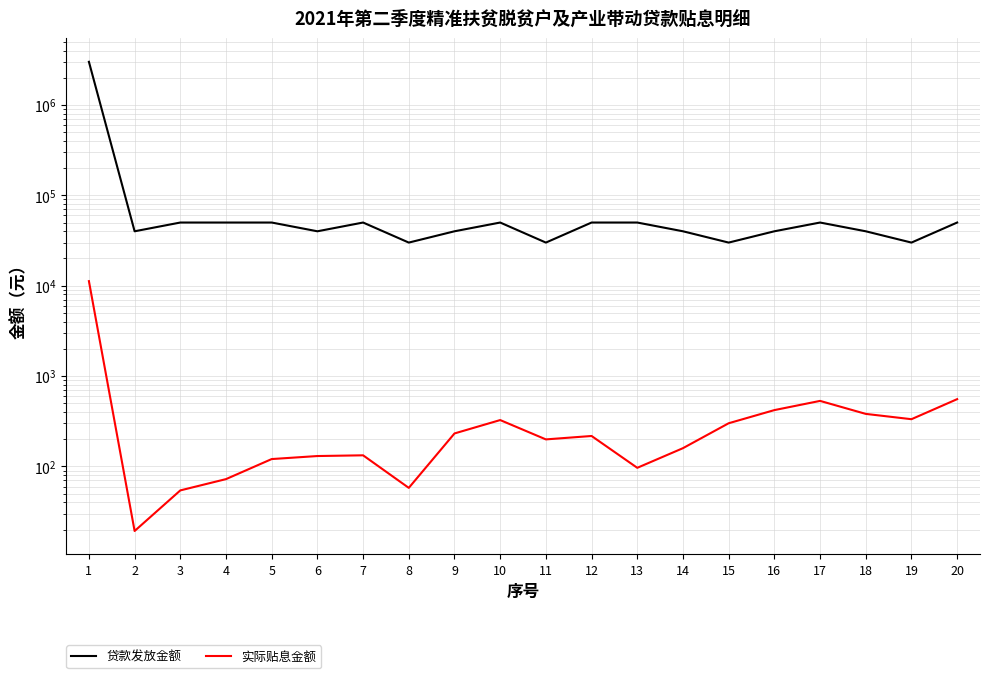

The 实际贴息金额 series shows 189.9 at 20. True or false?

False